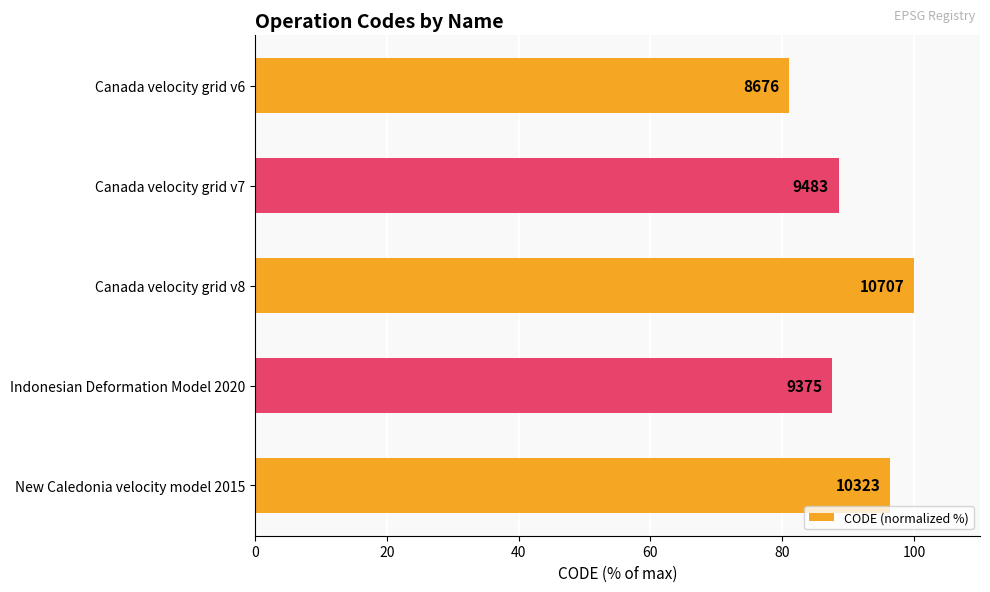

What is the average value?

90.7